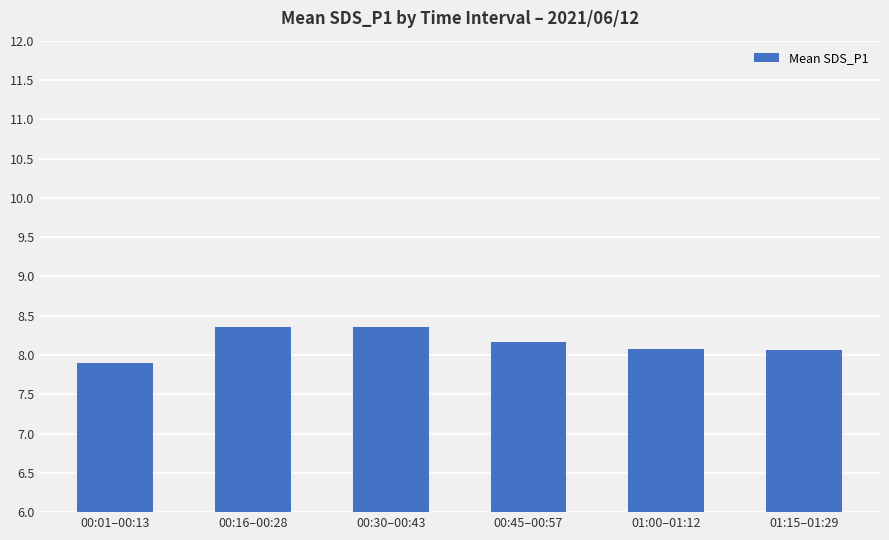

How many values are between 8 and 9?

5